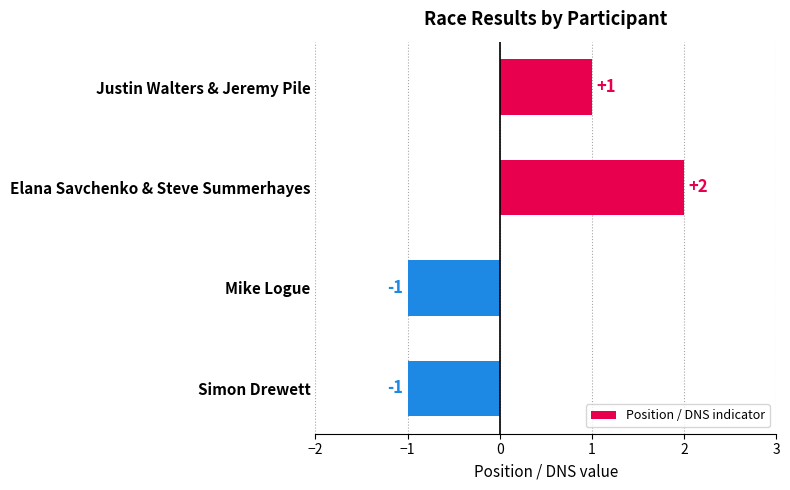

The value at Simon Drewett is -1. True or false?

True